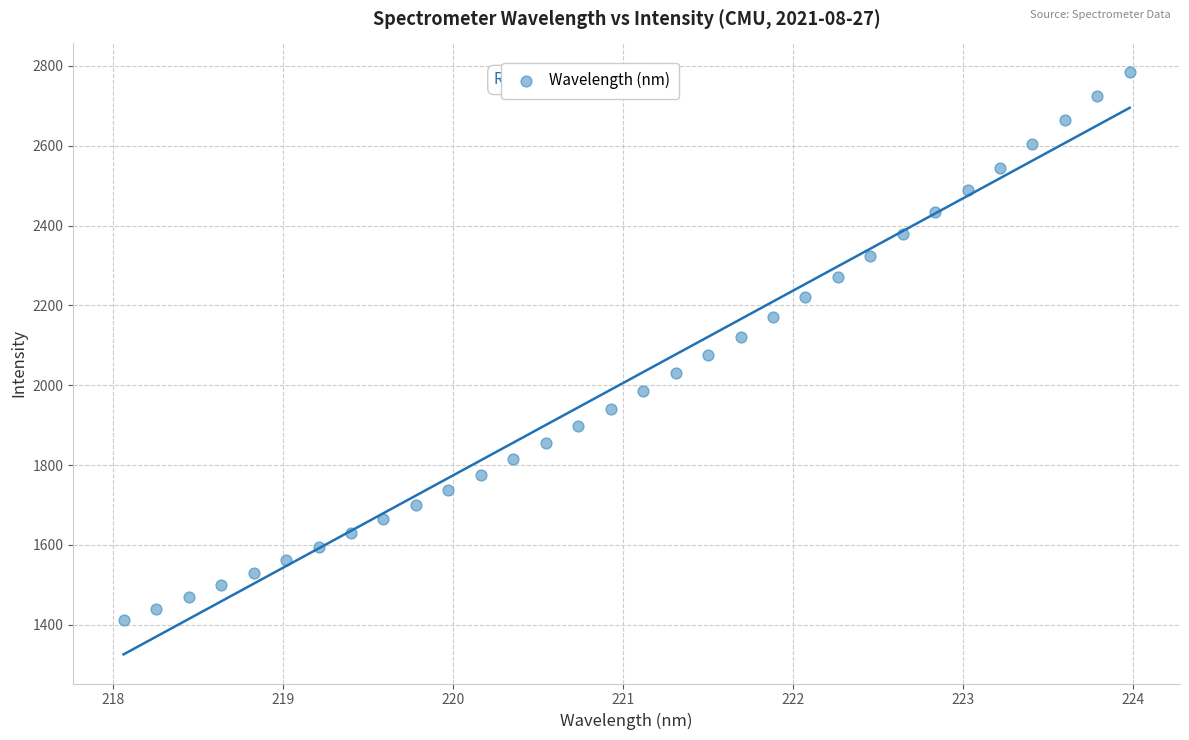

What is the range of X values (max minus min)?

5.9